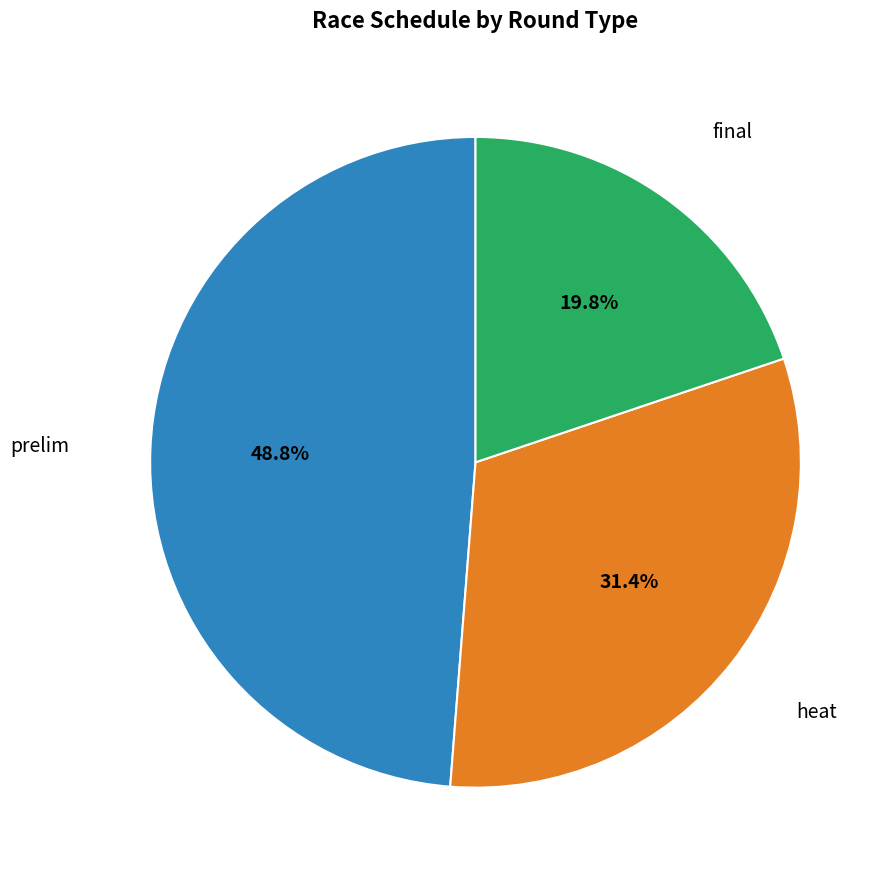

How many slices are in this pie chart?

3